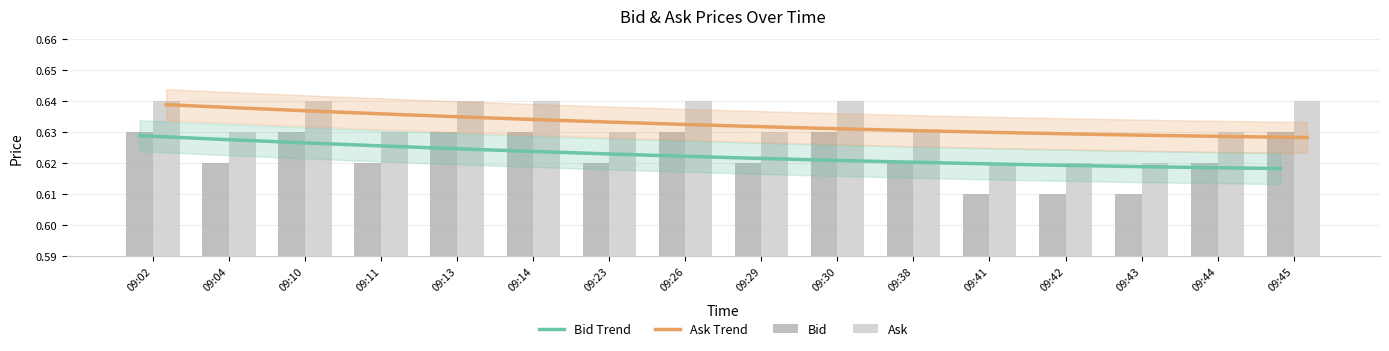

Between 09:30 and 09:13, which is larger?

09:13